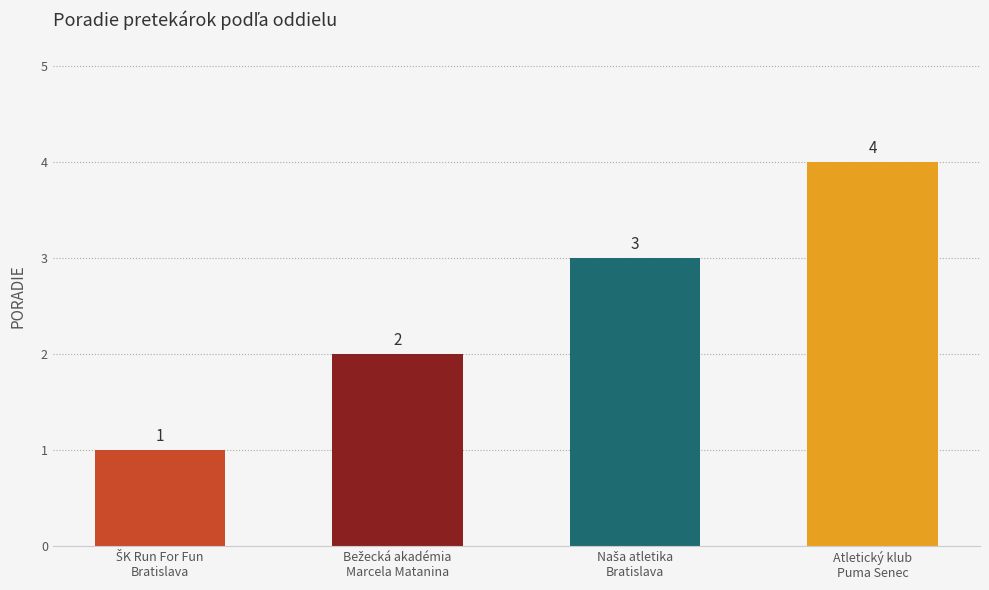

What is the difference between the maximum and minimum values?

3